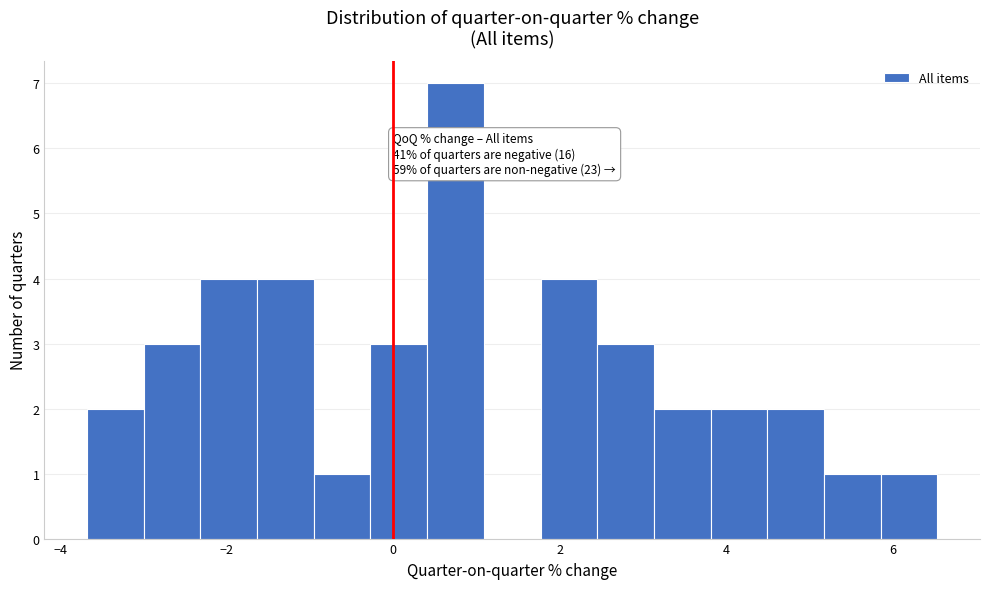

Read against the x-axis, roughly where is the centre of the tallest bar?

0.8